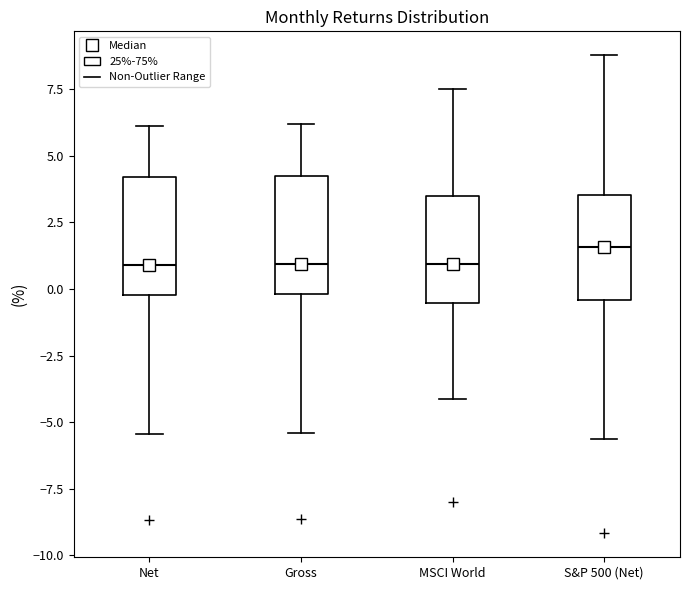

Where does the upper whisker of the box for Net end on the y-axis? The values are not printed on the chart, so give them approximately, as read against the axis.

6.0